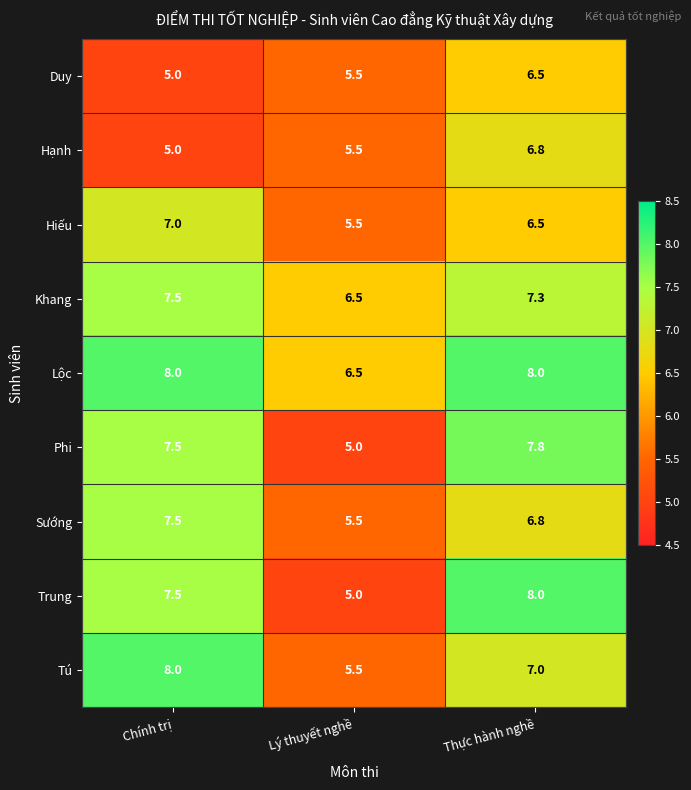

What is the sum of the Tú values at Chính trị and Thực hành nghề?

15.0